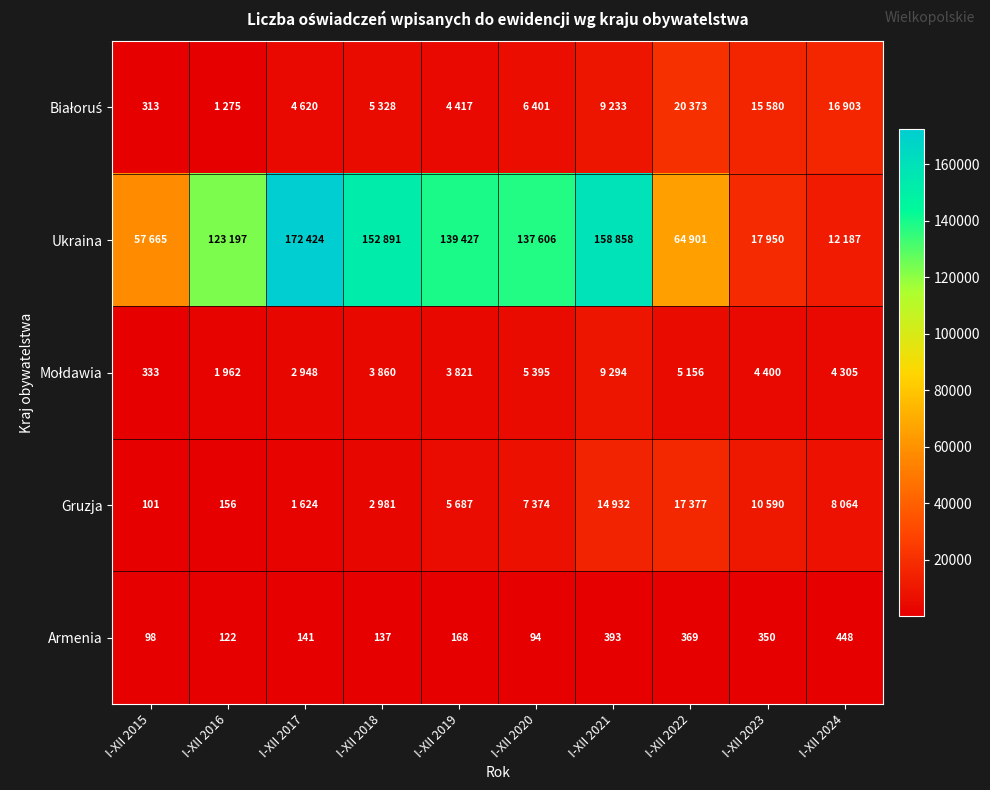

Is it true that Armenia equals 448 at I-XII 2024?

True